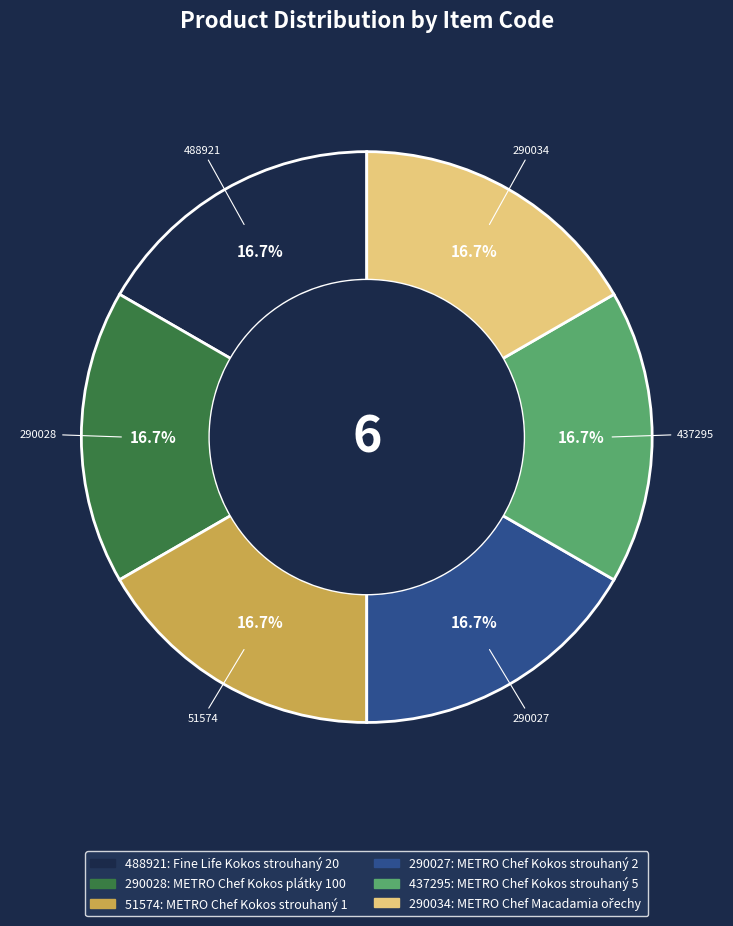

Is there a majority slice in this chart?

No